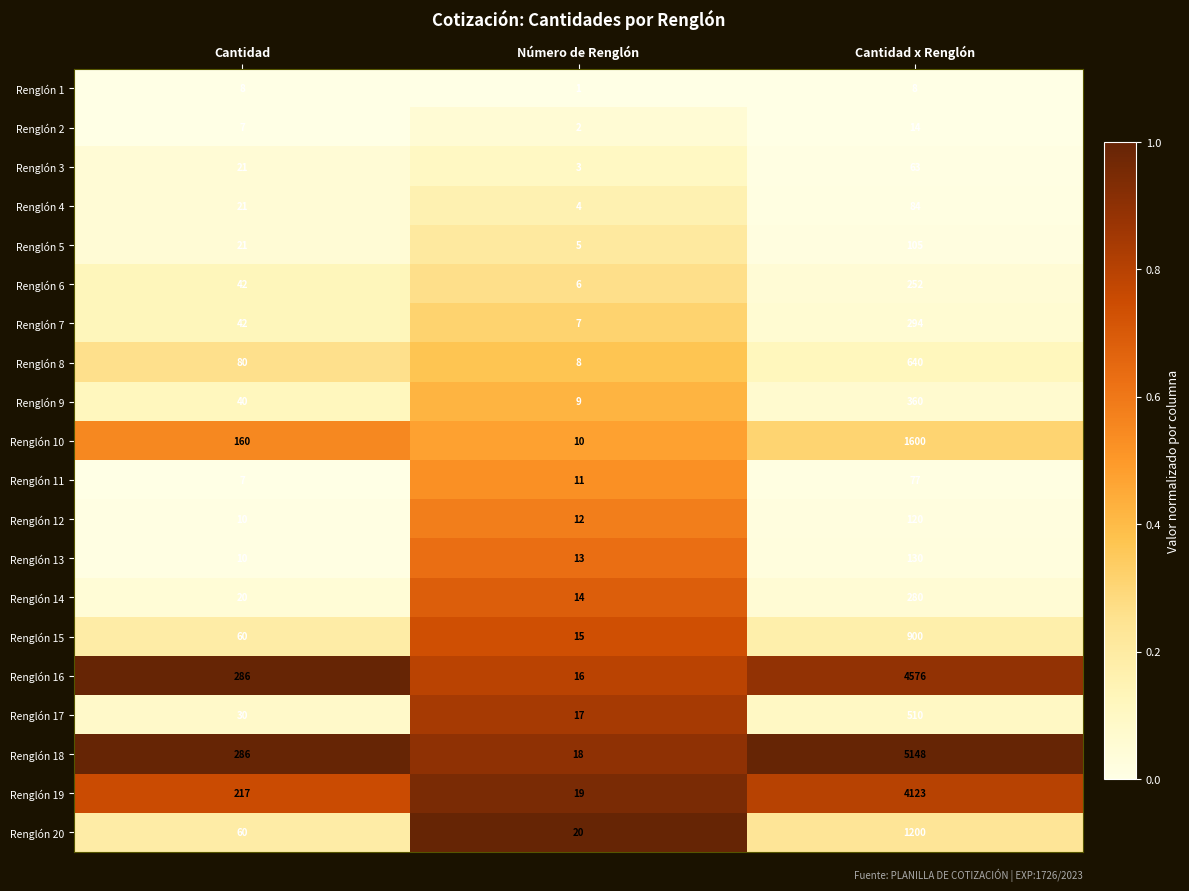

True or false: Renglón 15 has a value of 60 at Cantidad.

True